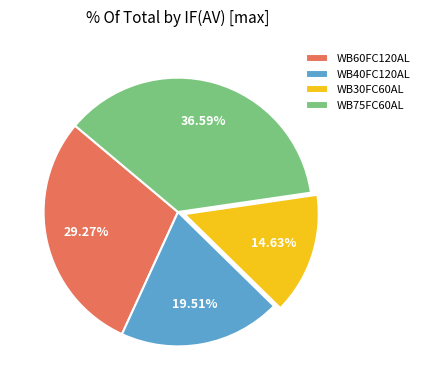

What percentage is the WB40FC120AL slice, to the nearest percent?

20%